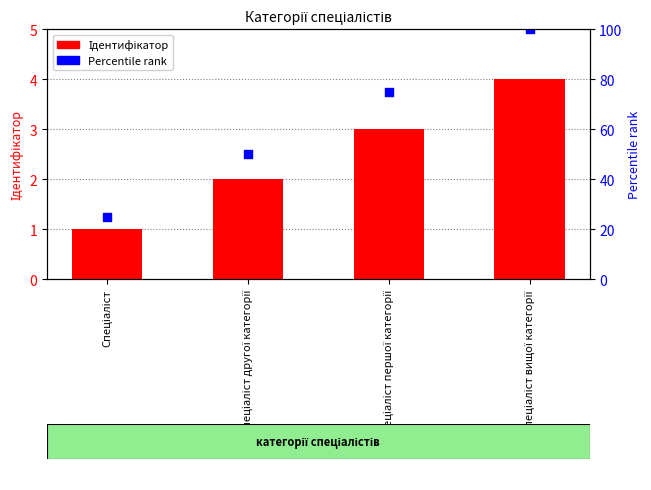

Which series contains the highest Y value?

Percentile rank